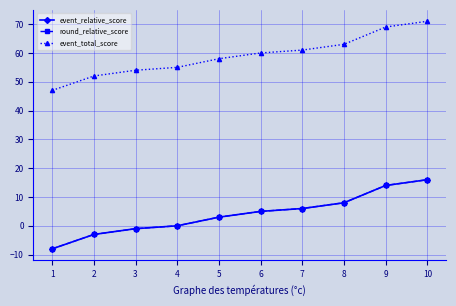

The event_relative_score series shows 8 at 8. True or false?

True